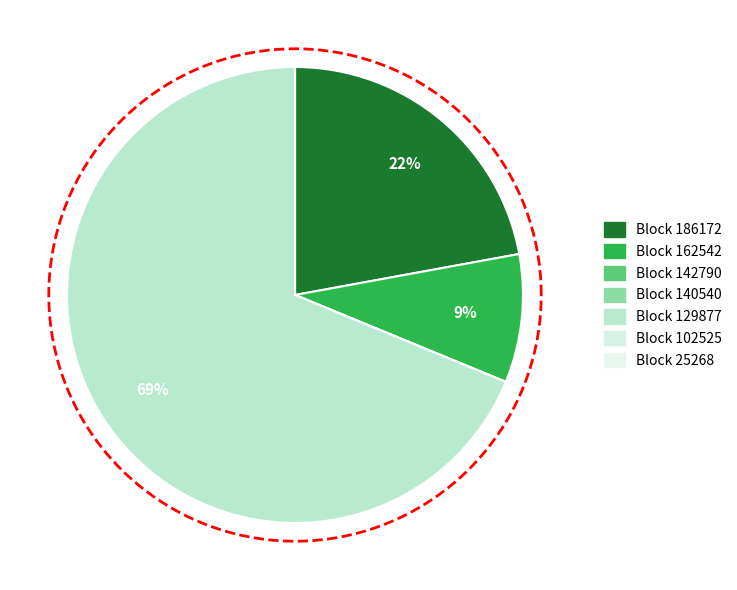

Combined, what portion of the pie is 162542 and 25268?

9.1%